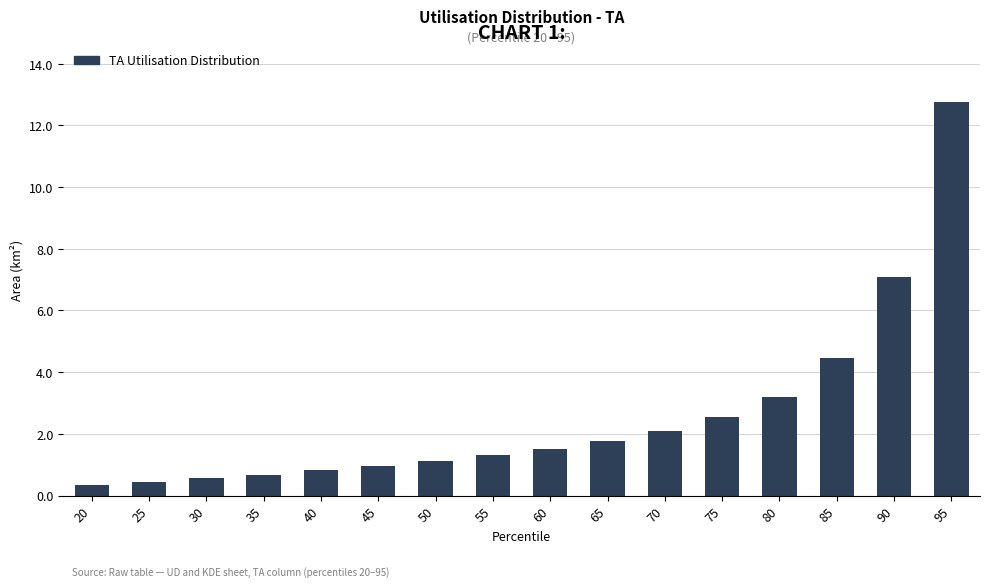

Reading left to right, transcribe all the data shown in this chart.

0.3	0.4	0.6	0.7	0.8	1.0	1.1	1.3	1.5	1.8	2.1	2.5	3.2	4.5	7.1	12.8